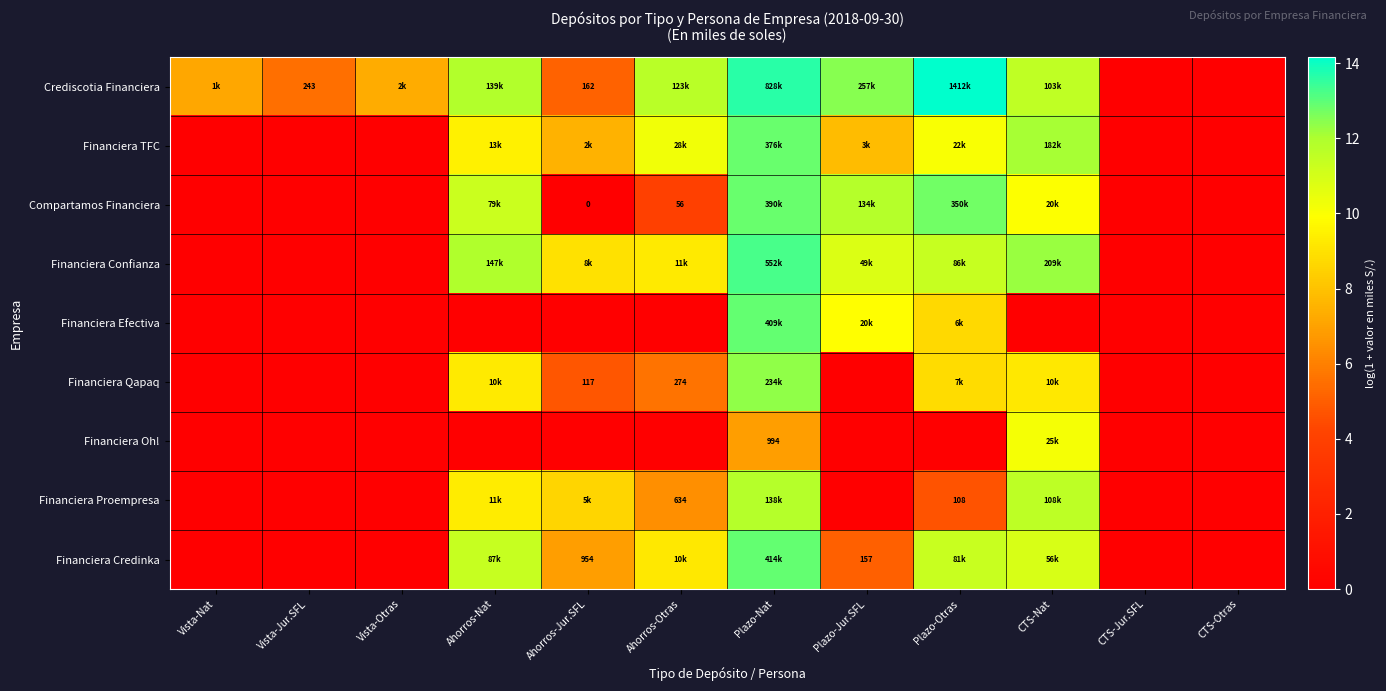

At which label does Financiera Credinka first exceed 6?

Ahorros-Nat